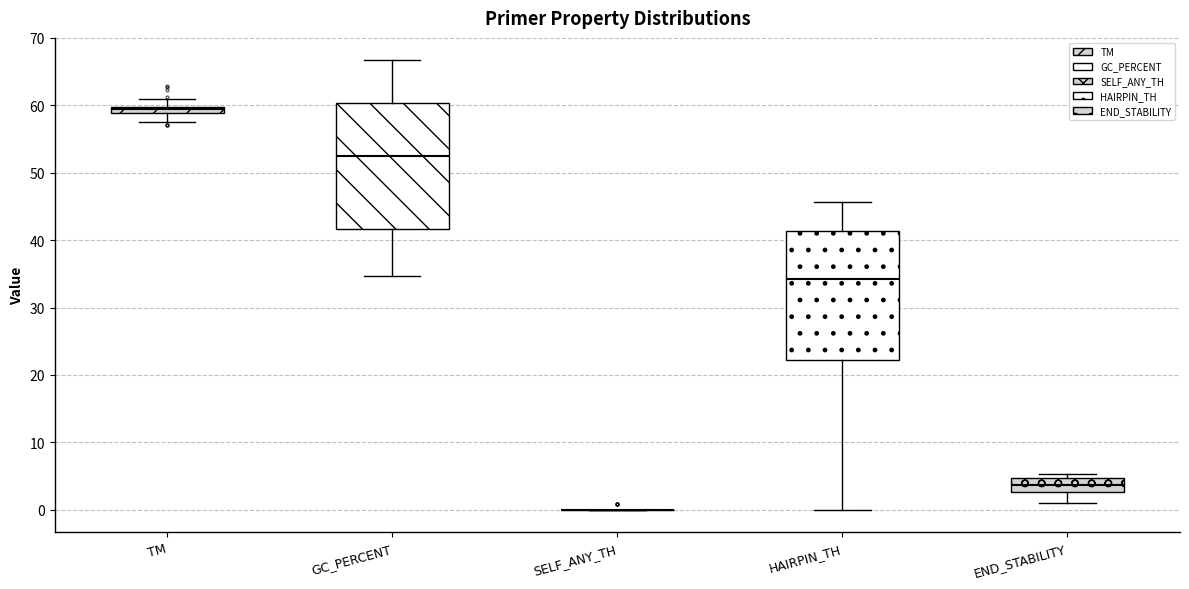

Where does the median line of the box for END_STABILITY sit on the y-axis? The values are not printed on the chart, so give them approximately, as read against the axis.

4